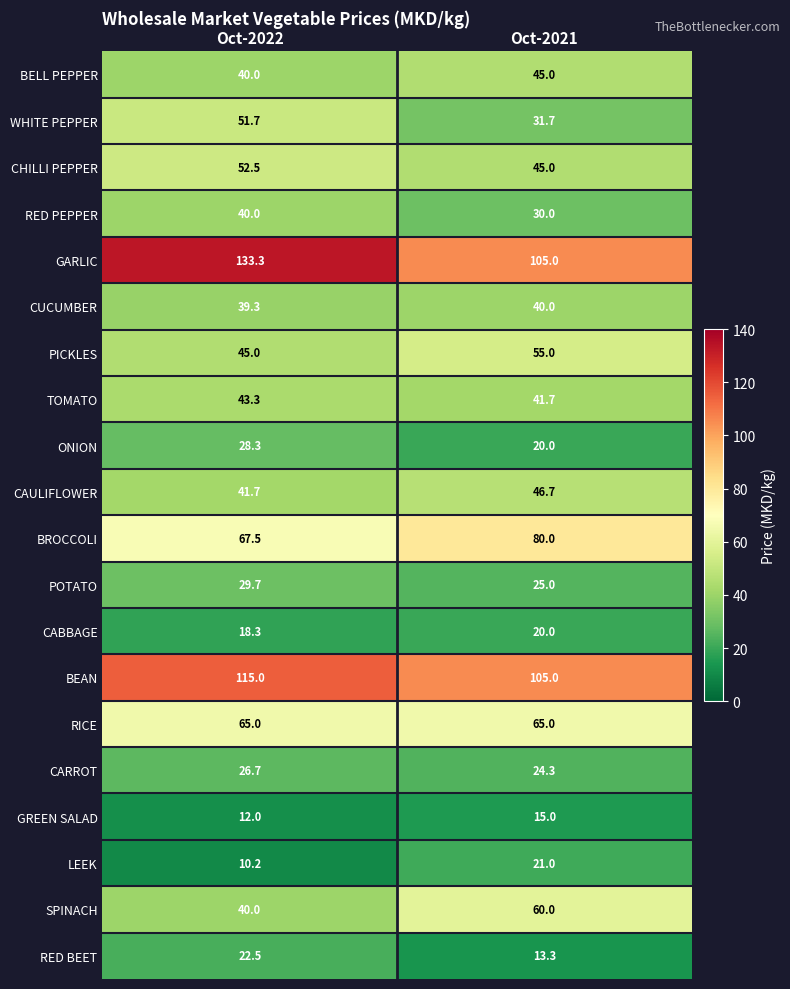

True or false: PICKLES has a value of 68.6 at Oct-2022.

False